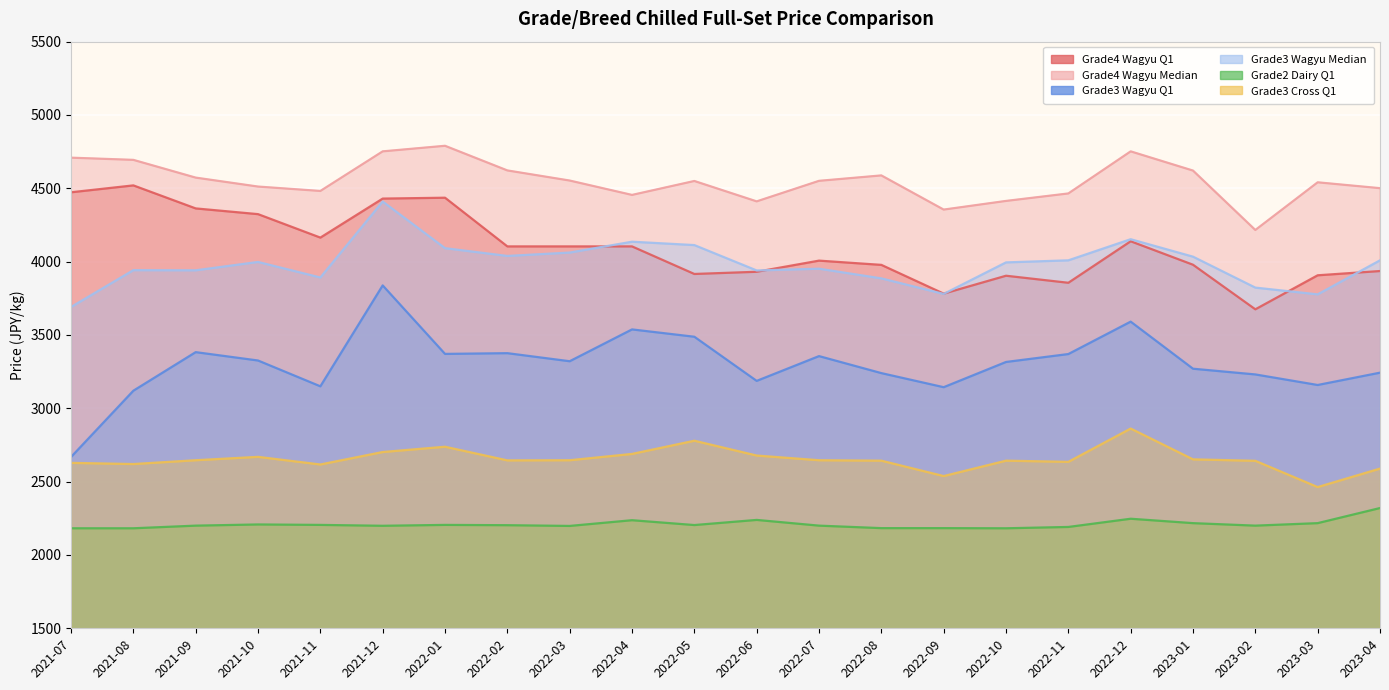

Reading right to left, transcribe all the data shown in this chart.

Grade4 Wagyu Q1: 3936	3907	3675	3979	4139	3856	3904	3782	3978	4007	3931	3916	4104	4104	4104	4436	4430	4164	4324	4363	4520	4473
Grade4 Wagyu Median: 4501	4541	4216	4621	4752	4465	4414	4355	4588	4551	4411	4550	4455	4553	4622	4790	4752	4482	4512	4573	4694	4709
Grade3 Wagyu Q1: 3243	3159	3231	3270	3591	3370	3316	3144	3240	3356	3187	3488	3538	3321	3376	3371	3838	3150	3326	3383	3120	2668
Grade3 Wagyu Median: 4009	3777	3823	4034	4153	4009	3995	3780	3886	3952	3940	4113	4136	4062	4039	4092	4410	3892	3998	3941	3942	3691
Grade2 Dairy Q1: 2320	2217	2200	2217	2247	2191	2182	2183	2183	2200	2239	2204	2237	2198	2203	2205	2199	2205	2208	2200	2182	2182
Grade3 Cross Q1: 2589	2463	2642	2652	2862	2635	2643	2538	2643	2646	2678	2779	2689	2646	2645	2738	2702	2617	2669	2646	2620	2628